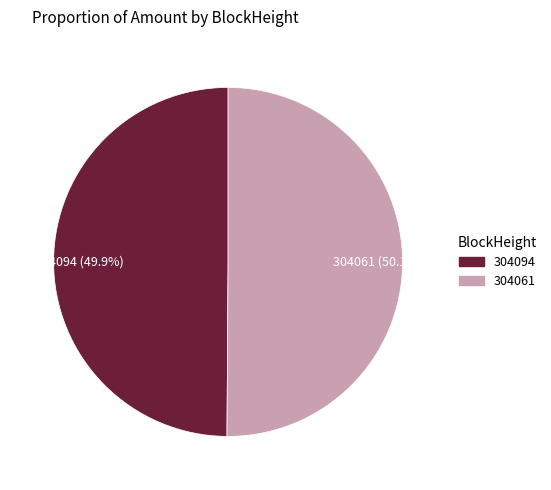

What is the ratio of the value at 304094 (49.9%) to the value at 304061 (50.1%)?

1.0